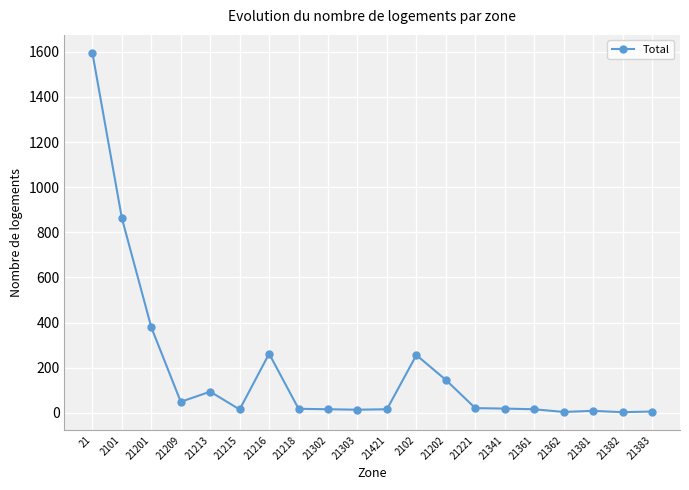

What is the smallest value displayed?

3